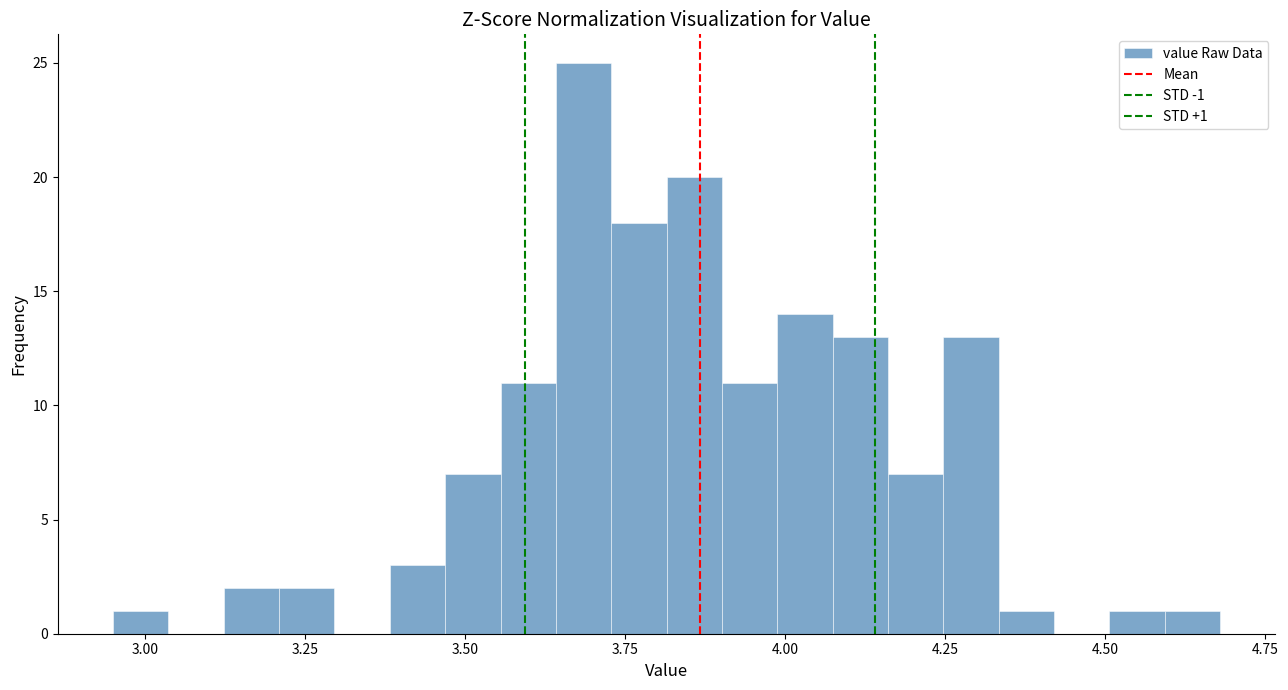

Read against the x-axis, roughly where is the centre of the tallest bar?

3.70